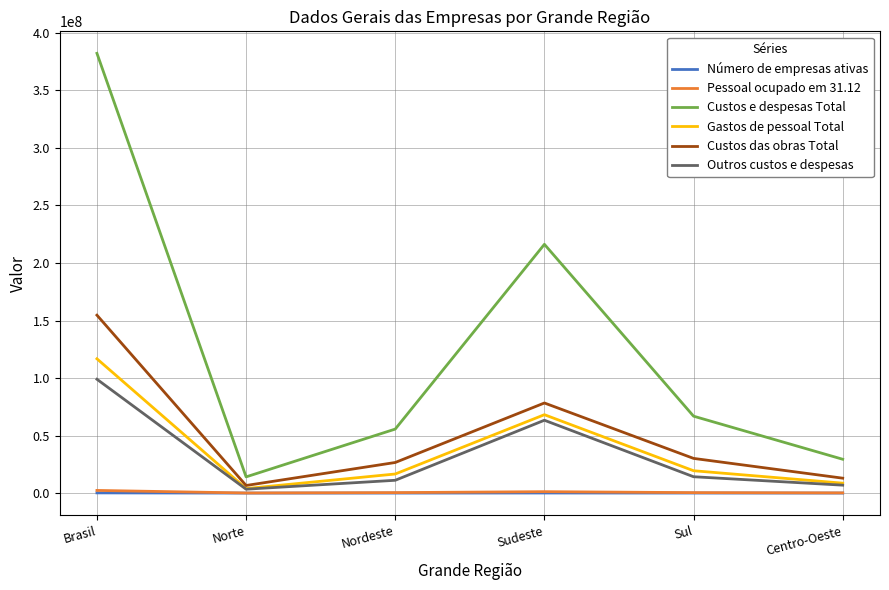

How many distinct data groups are displayed?

6